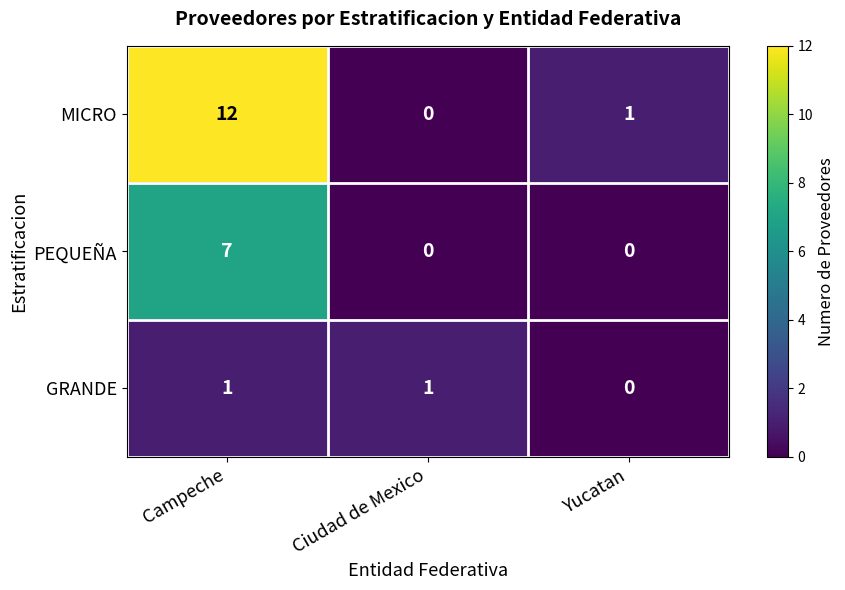

Which category has the lowest value in the MICRO series?

Ciudad de Mexico